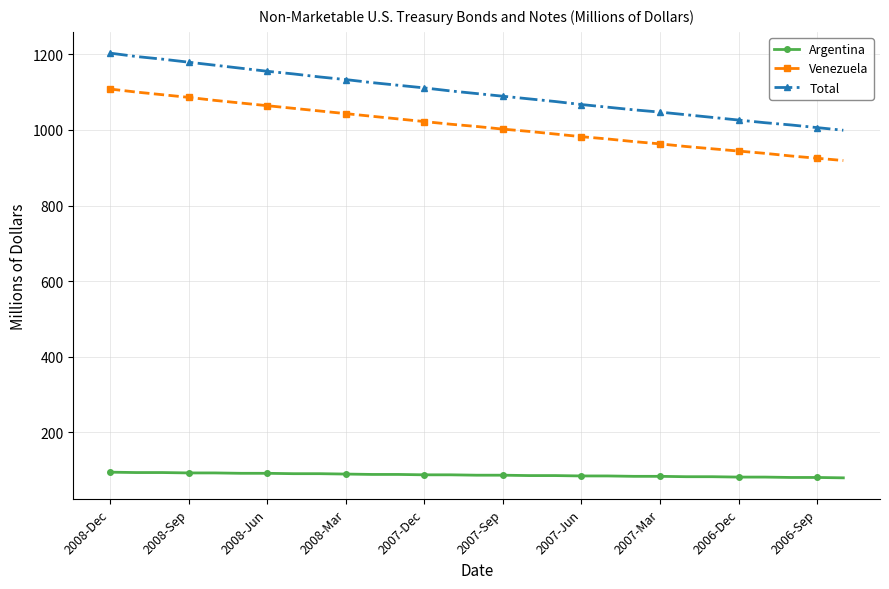

What is the value of the Argentina point at the 3rd from the left?

94